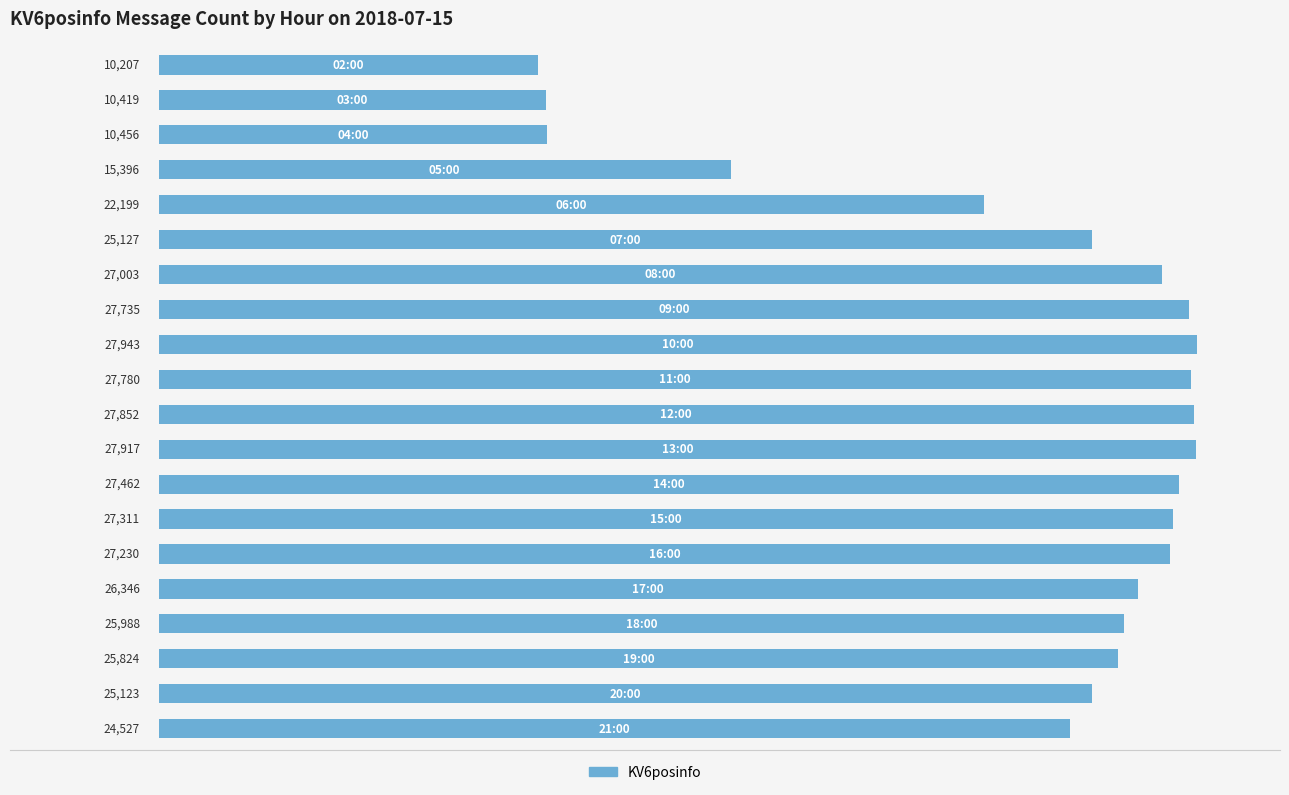

What is the difference between the maximum and minimum values?

17736